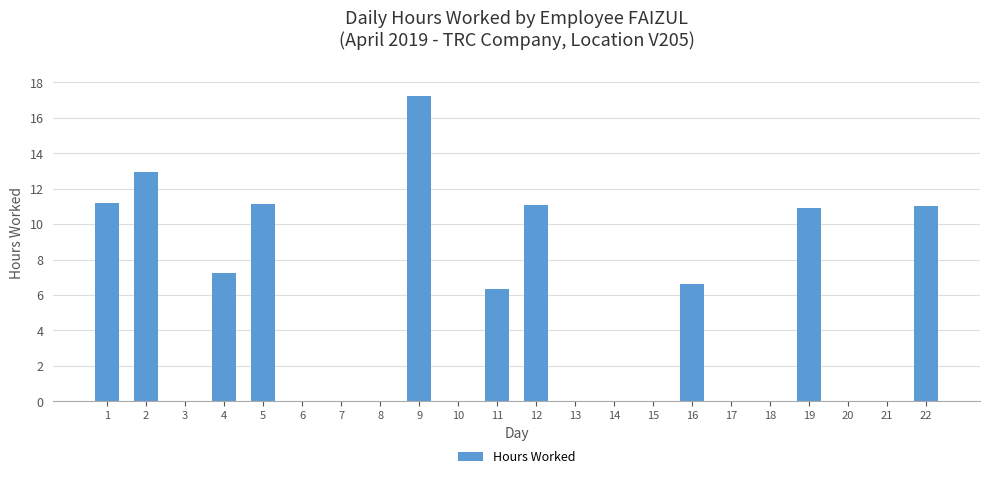

The value at 16 is 6.6. True or false?

True